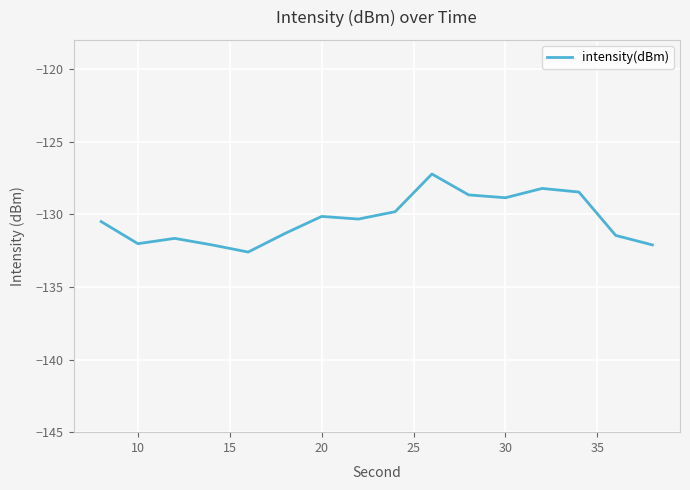

What is the greatest value displayed?

-127.2